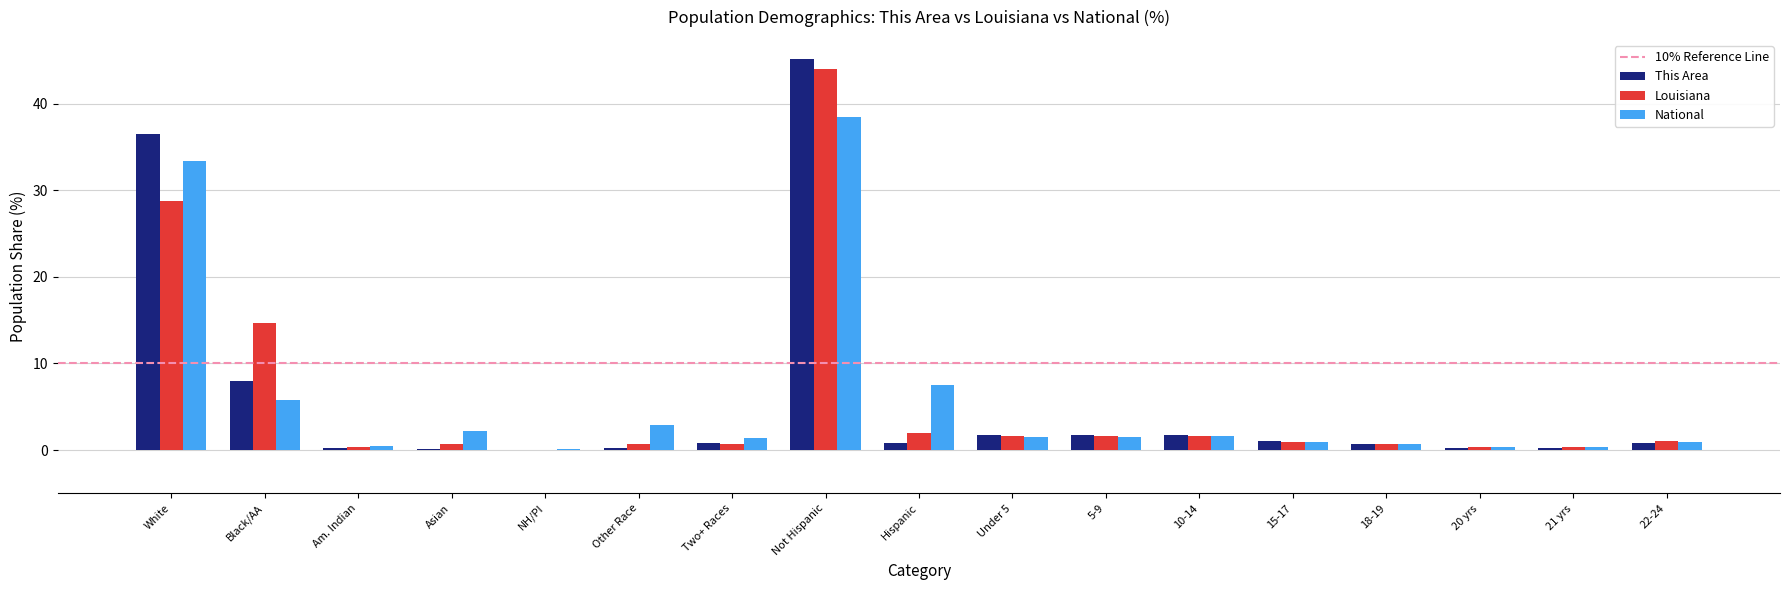

Is it true that Louisiana equals 17.3 at White?

False